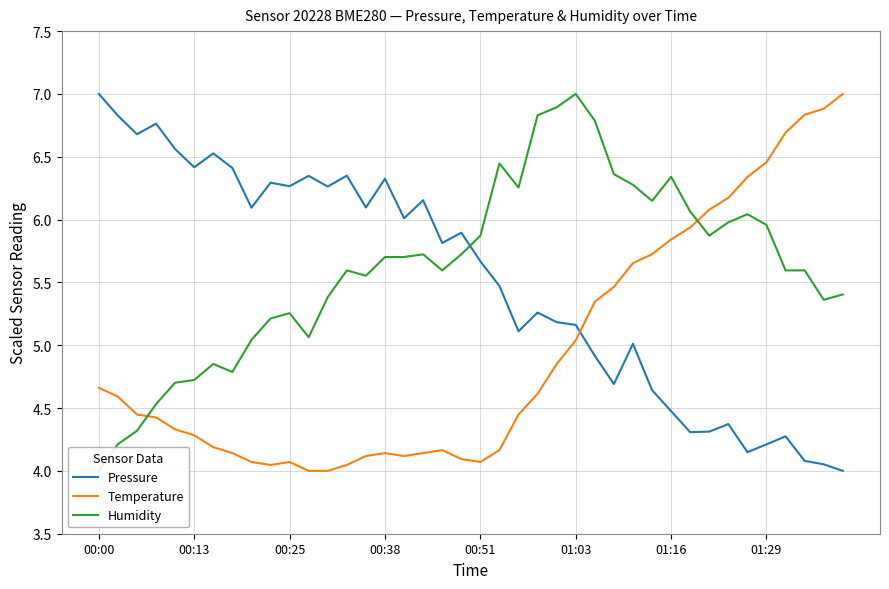

How many lines are shown in the chart?

3